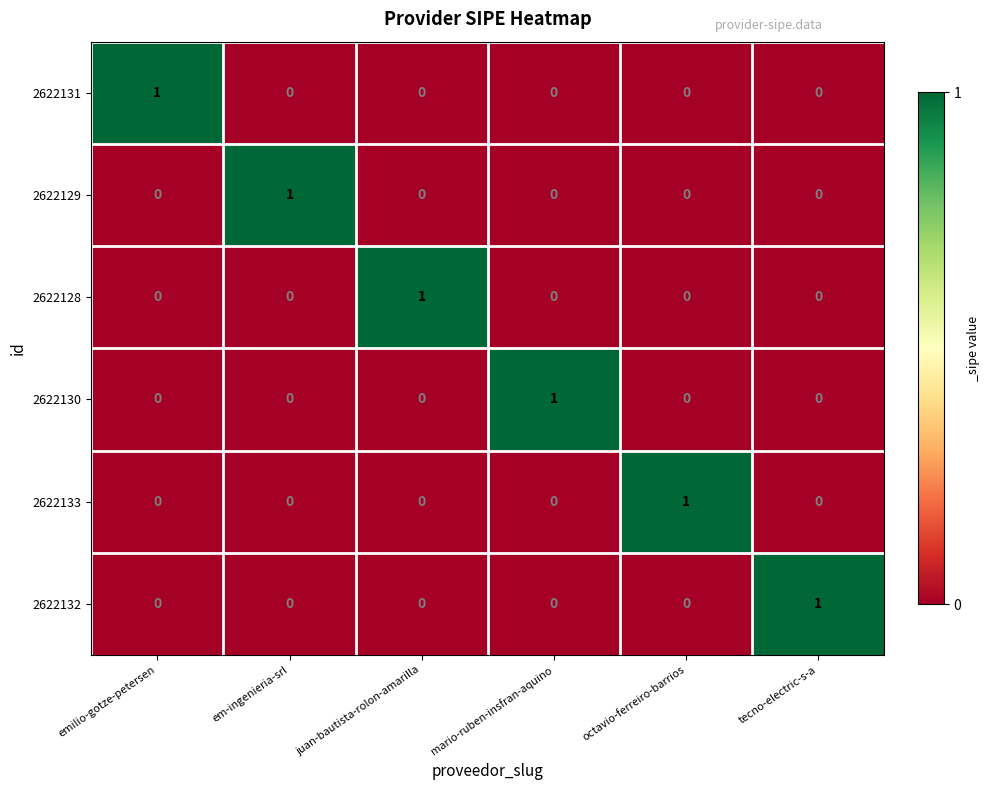

Is the value of 2622128 at juan-bautista-rolon-amarilla greater than the value of 2622132 at octavio-ferreiro-barrios?

Yes